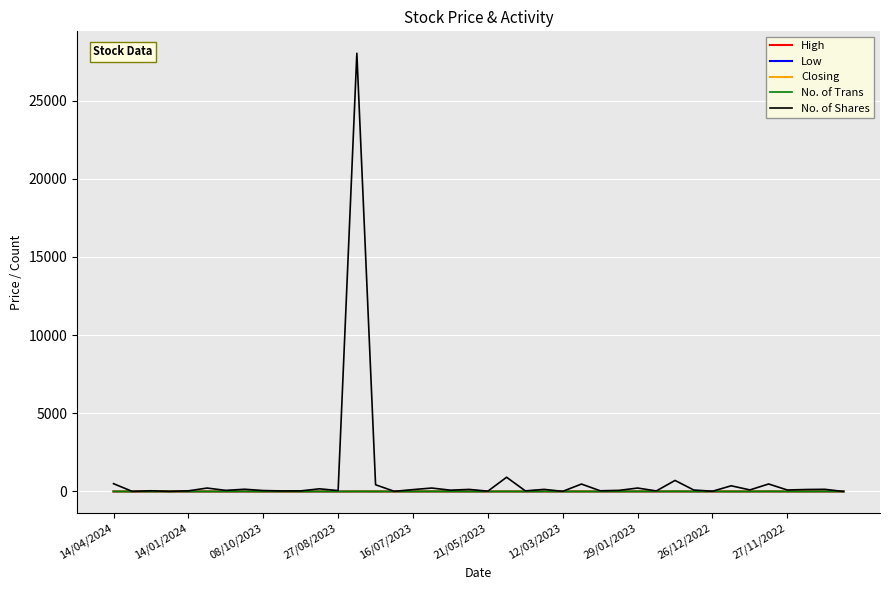

What is the maximum value for No. of Shares?

28034.0